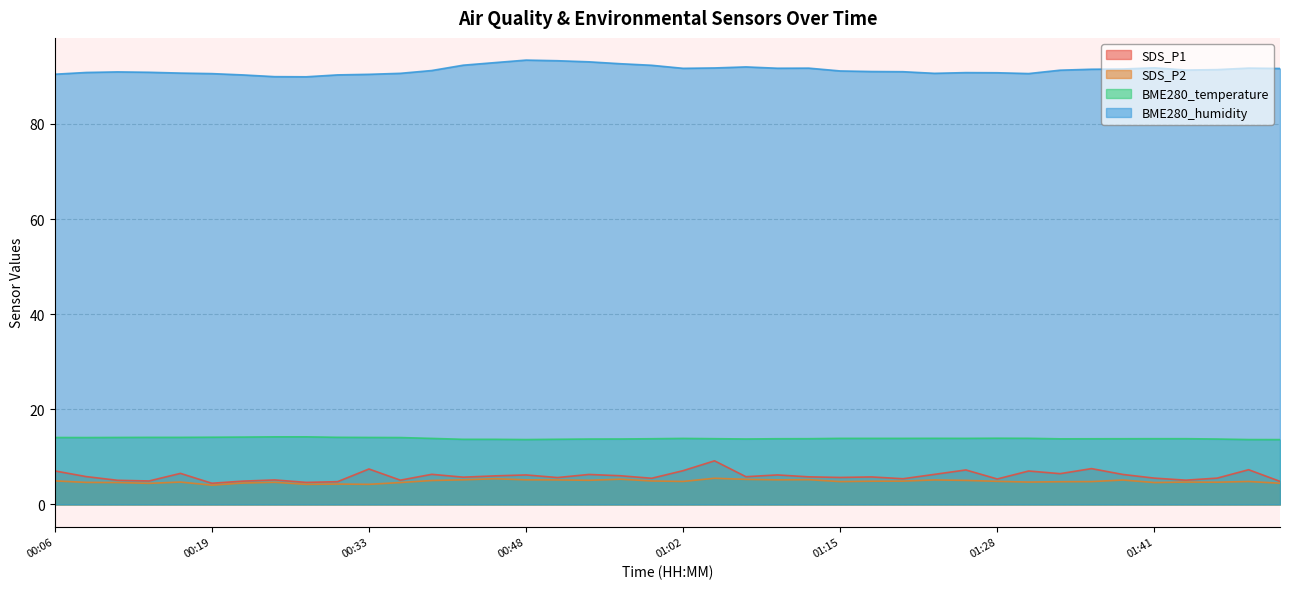

Between 01:36 and 01:41, which series saw the biggest shift?

SDS_P1